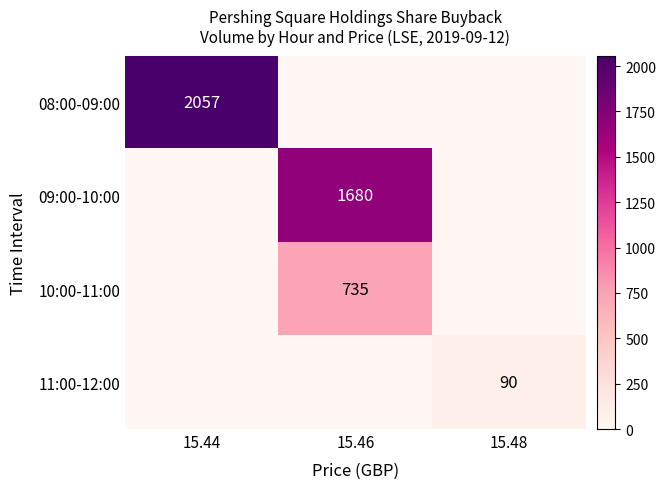

True or false: 09:00-10:00 has a value of 1680 at 15.46.

True